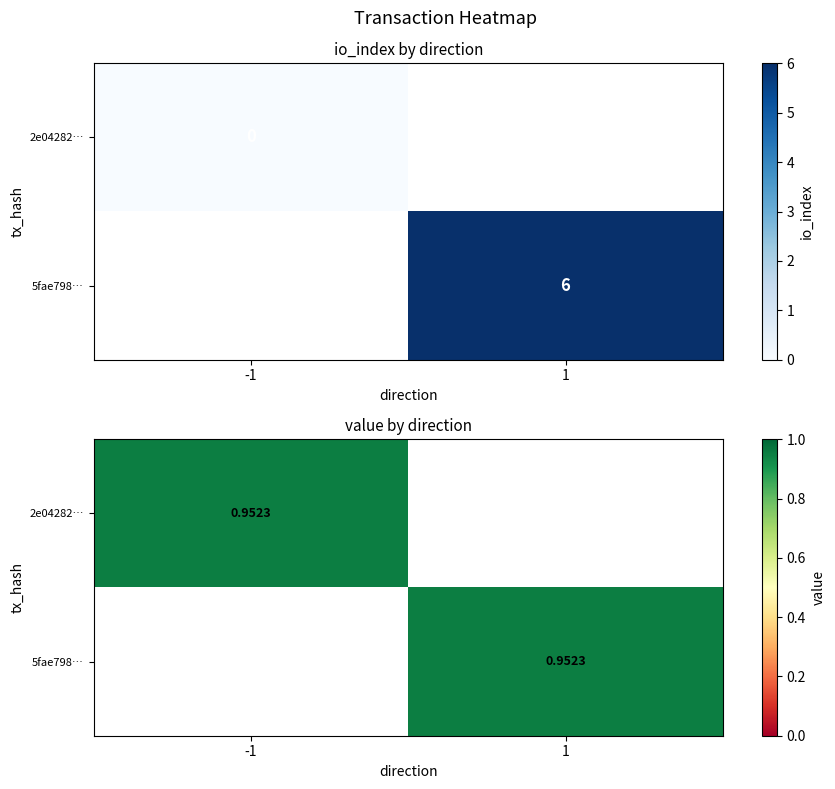

At direction, list the series in order from largest to smallest.

5fae798d1022a1711dcddec540bb648e9284bbb, 2e04282716692a32452c9c6742a9705c0049491